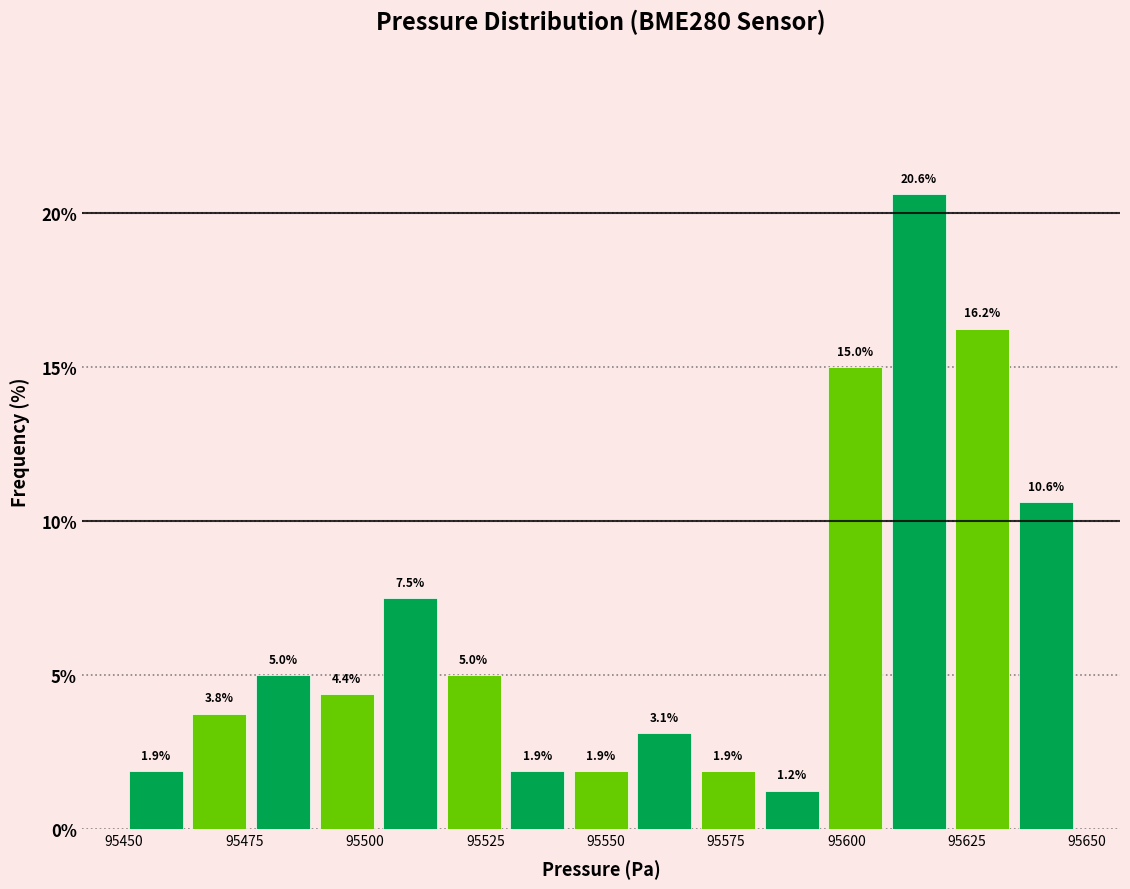

Around what value on the x-axis is the tallest bar? Give the approximate position of its centre, as read against the axis.

95615